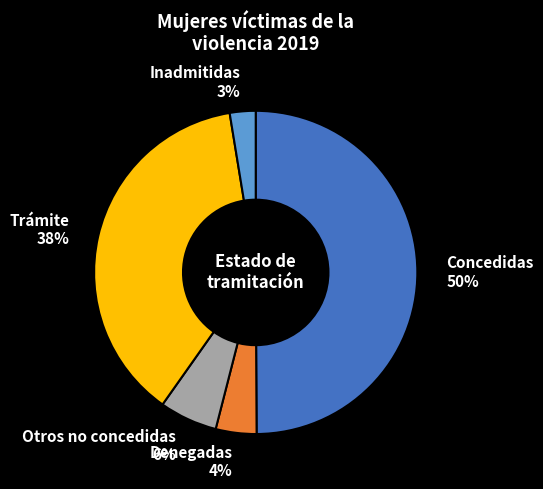

Is Otros no concedidas the majority of the pie?

No